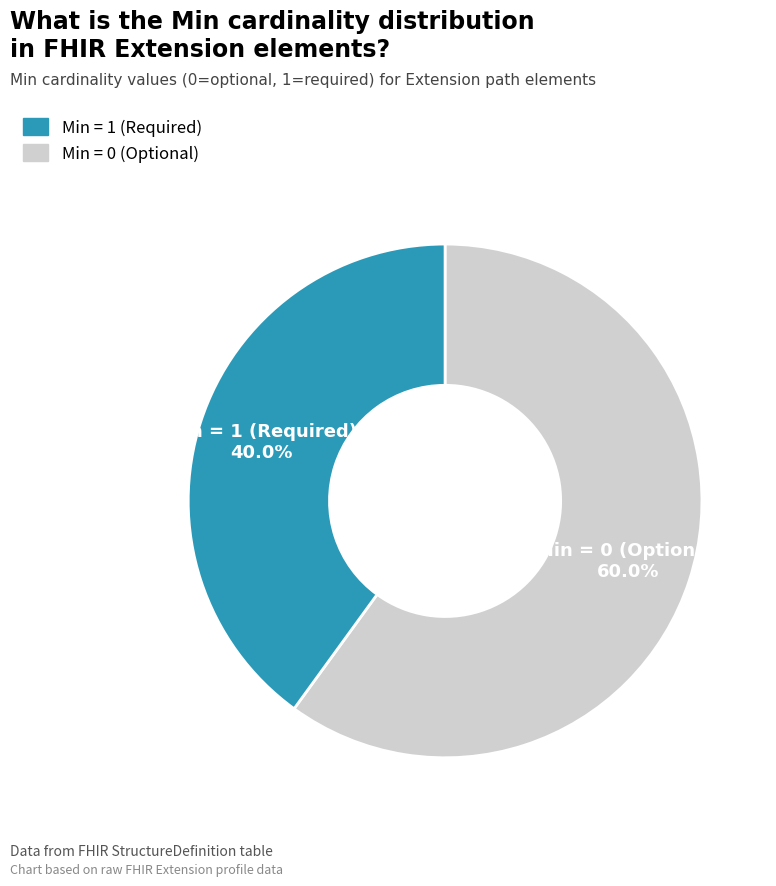

Does any single category account for the majority?

Yes